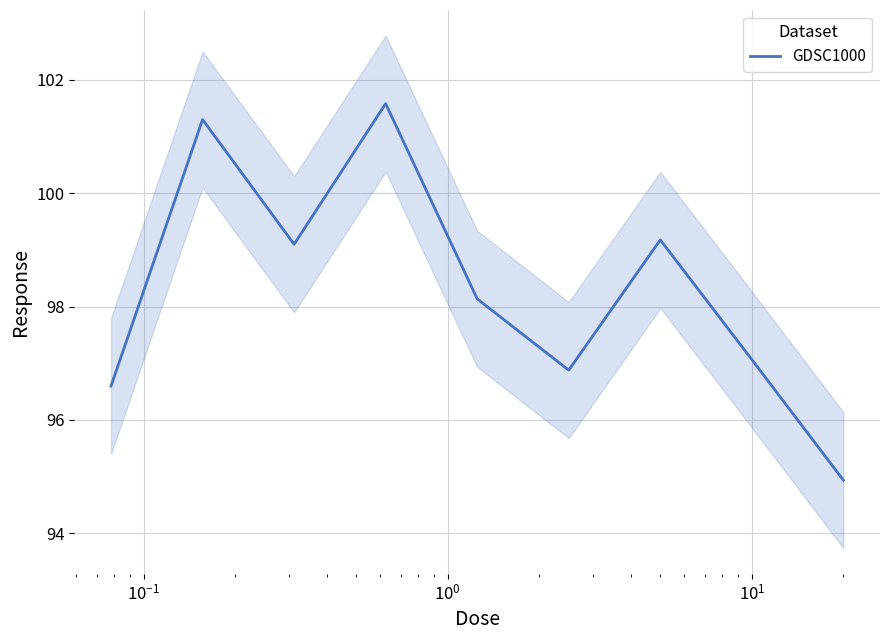

Reading left to right, list all the values displayed in this chart.

96.6	101.3	99.1	101.6	98.1	96.9	99.2	97.1	94.9